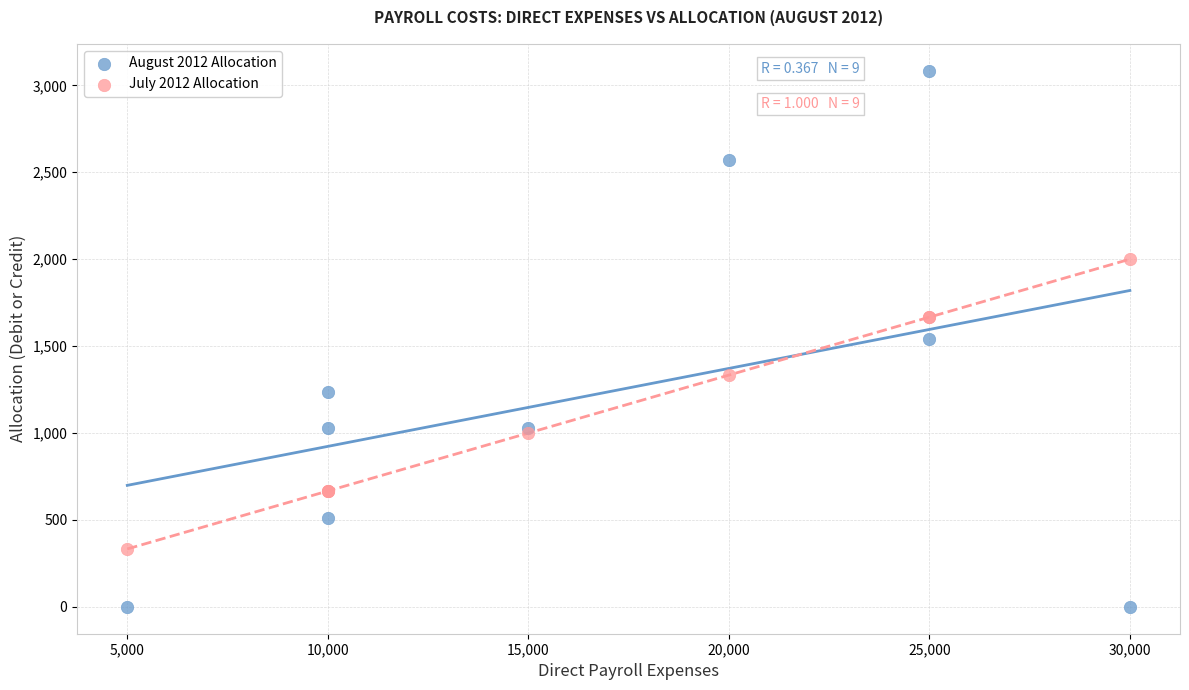

Which series reaches the maximum Y coordinate?

August 2012 Allocation